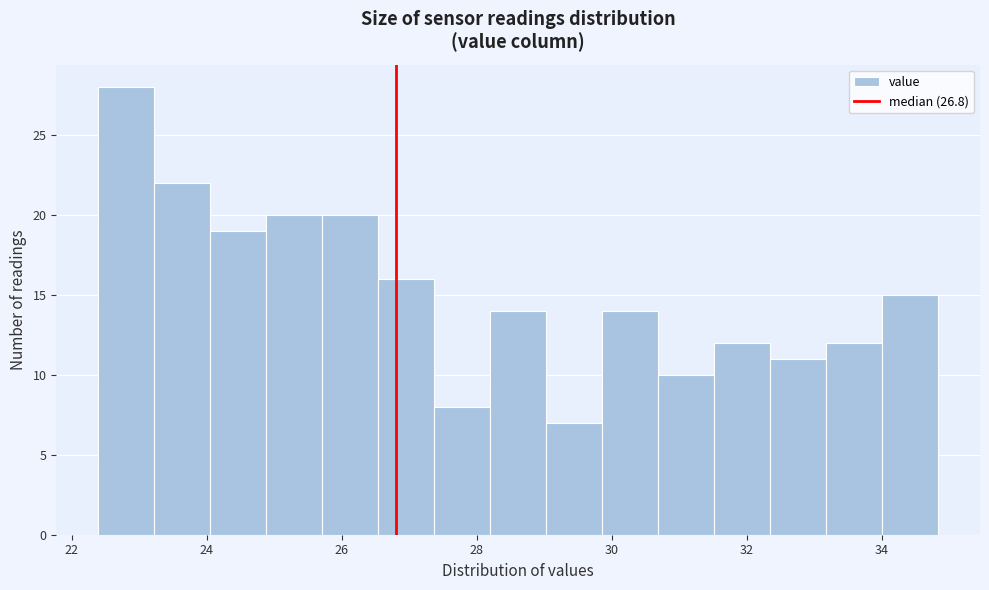

Reading left to right, list every bar in this chart as the range it spans on the x-axis followed by its height. Neither the bar edges nor the heights are printed on the chart, so give them approximately, as read against the axes.

22.4 to 23.2: 28
23.2 to 24.0: 22
24.0 to 24.8: 19
24.8 to 25.8: 20
25.8 to 26.6: 20
26.6 to 27.4: 16
27.4 to 28.2: 8
28.2 to 29.0: 14
29.0 to 29.8: 7
29.8 to 30.6: 14
30.6 to 31.6: 10
31.6 to 32.4: 12
32.4 to 33.2: 11
33.2 to 34.0: 12
34.0 to 34.8: 15